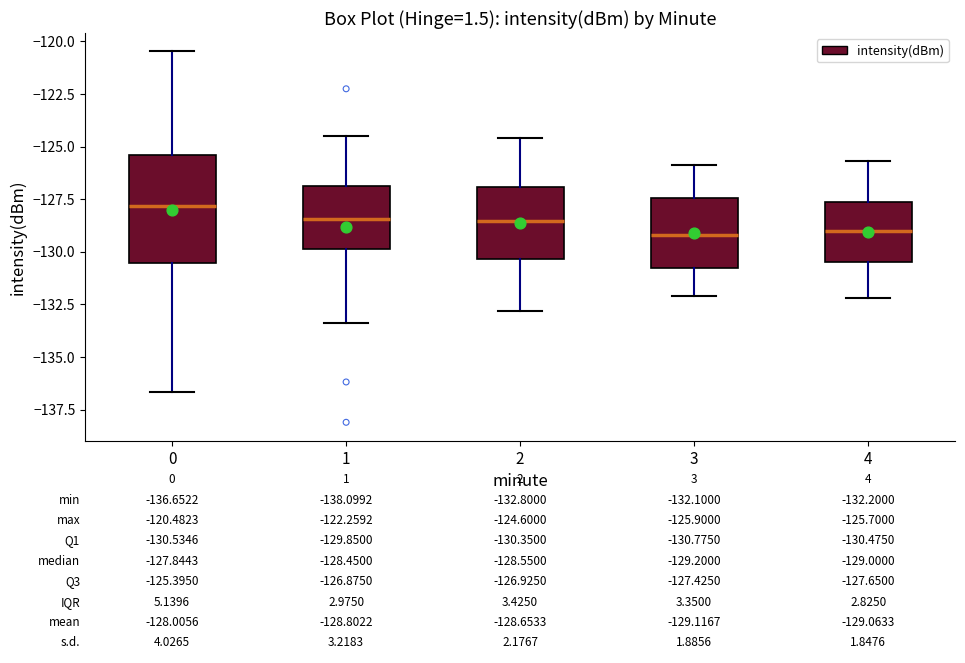

Comparing the boxes themselves (not the whiskers), which one is the tallest?

0